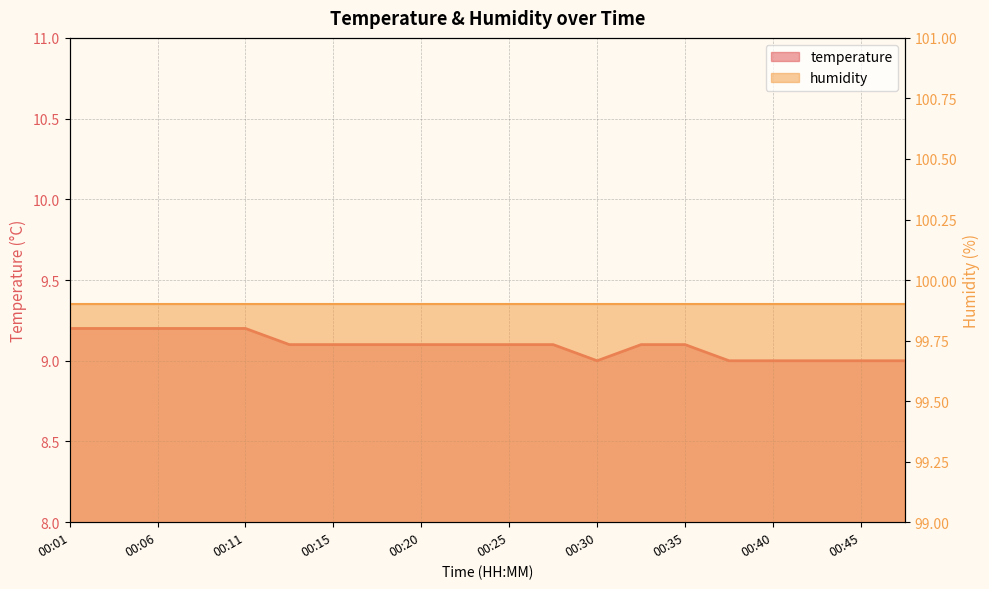

Which has a higher value, 00:18 or 00:13?

00:18